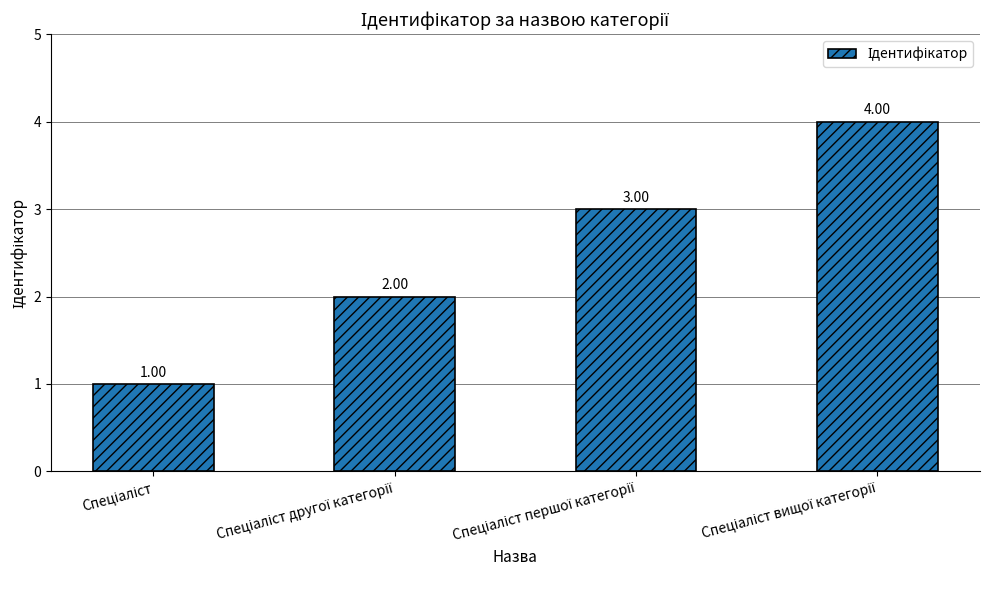

How many bars are there in total?

4